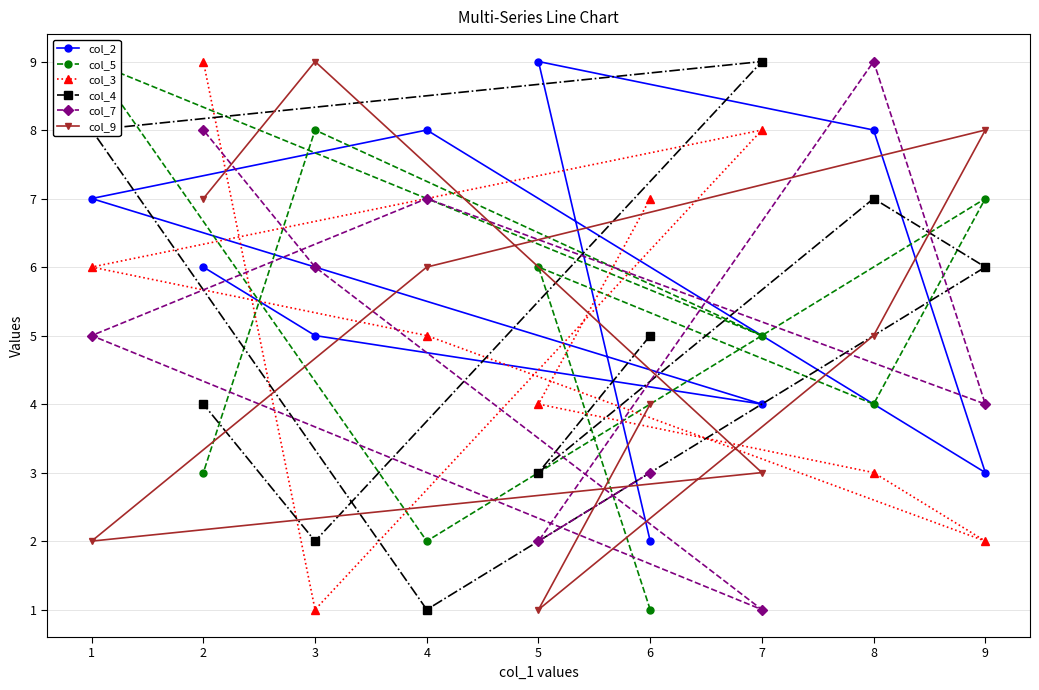

Does the chart have visible grid lines?

Yes